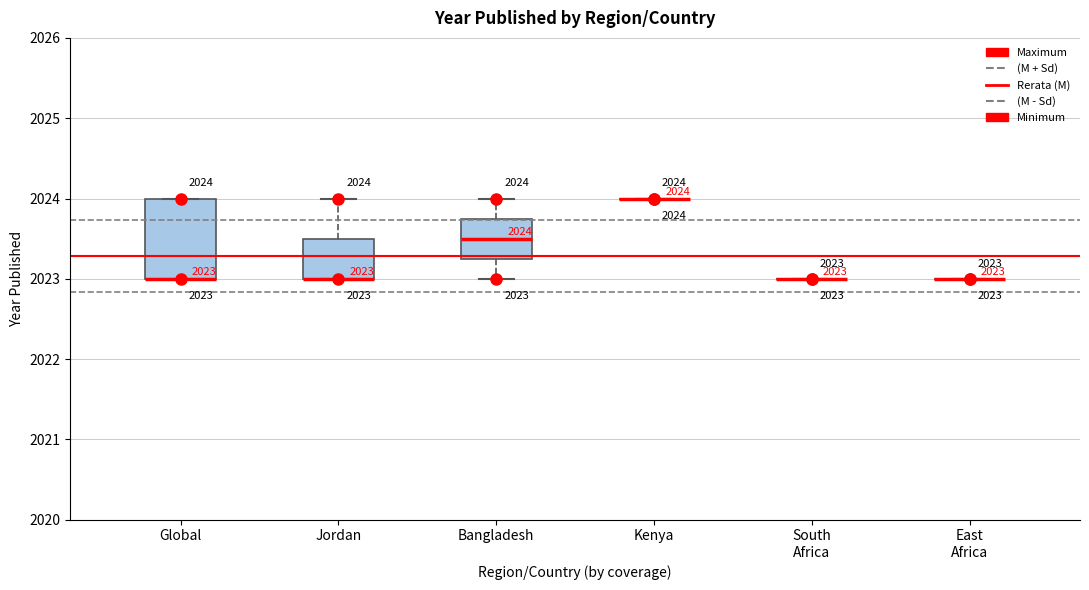

Which box is the tallest, from its lower edge to its upper edge?

Global